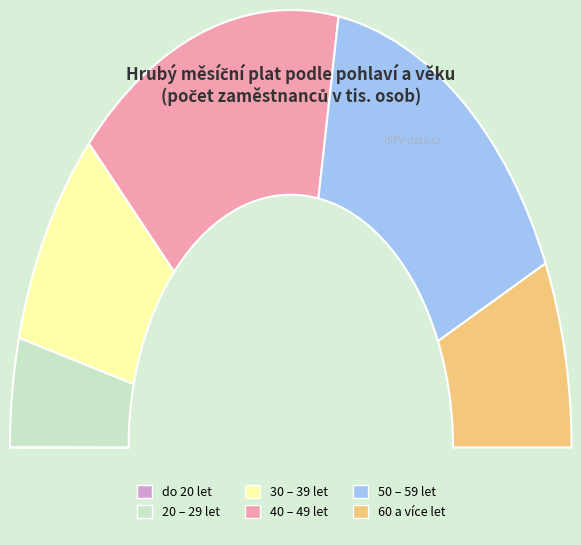

True or false: 50 – 59 let accounts for 31% of the total.

True